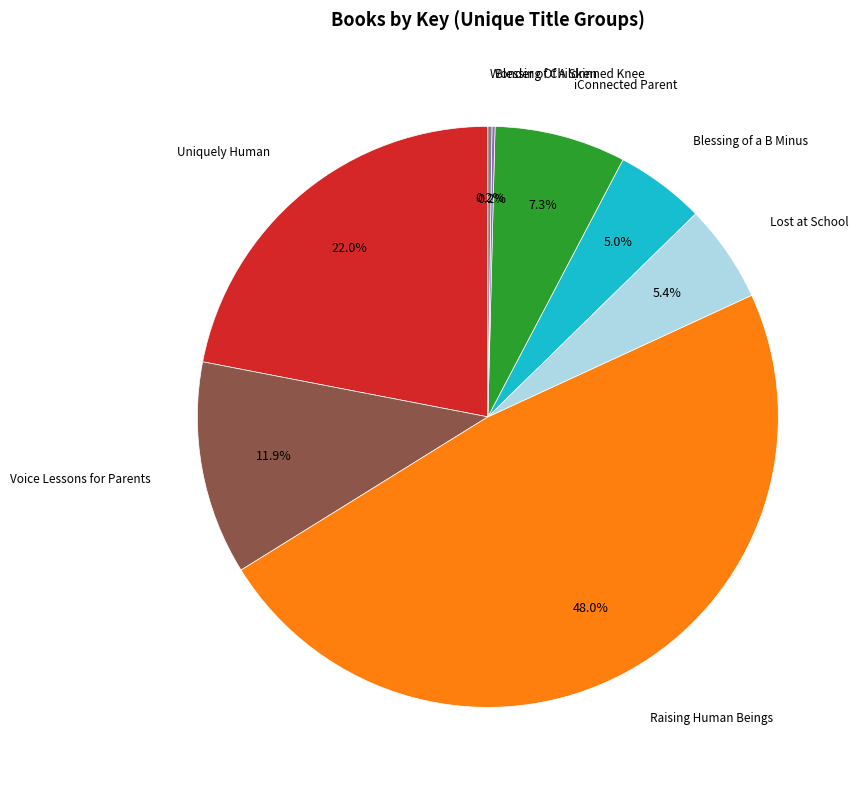

Is there a majority slice in this chart?

No